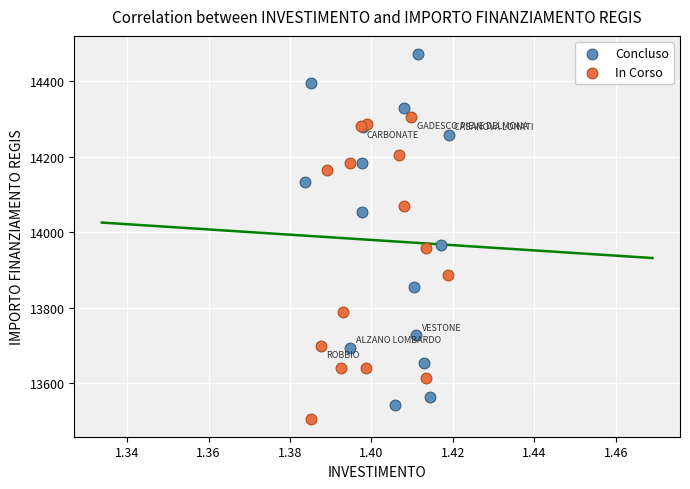

What are all the series names shown in the legend?

Concluso, In Corso